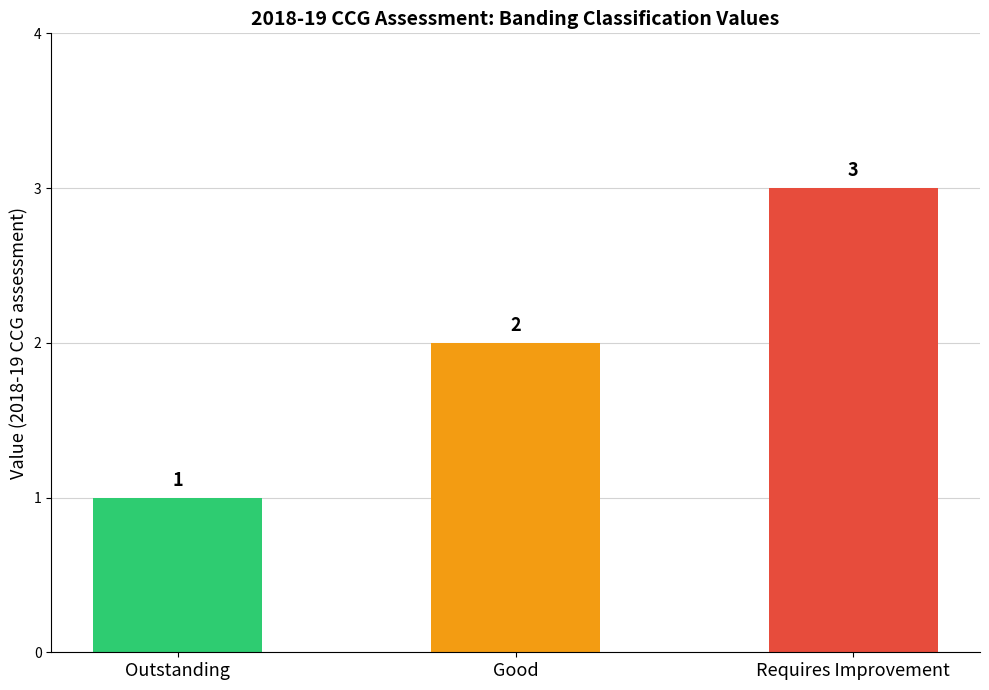

Count the number of categories in the chart.

3